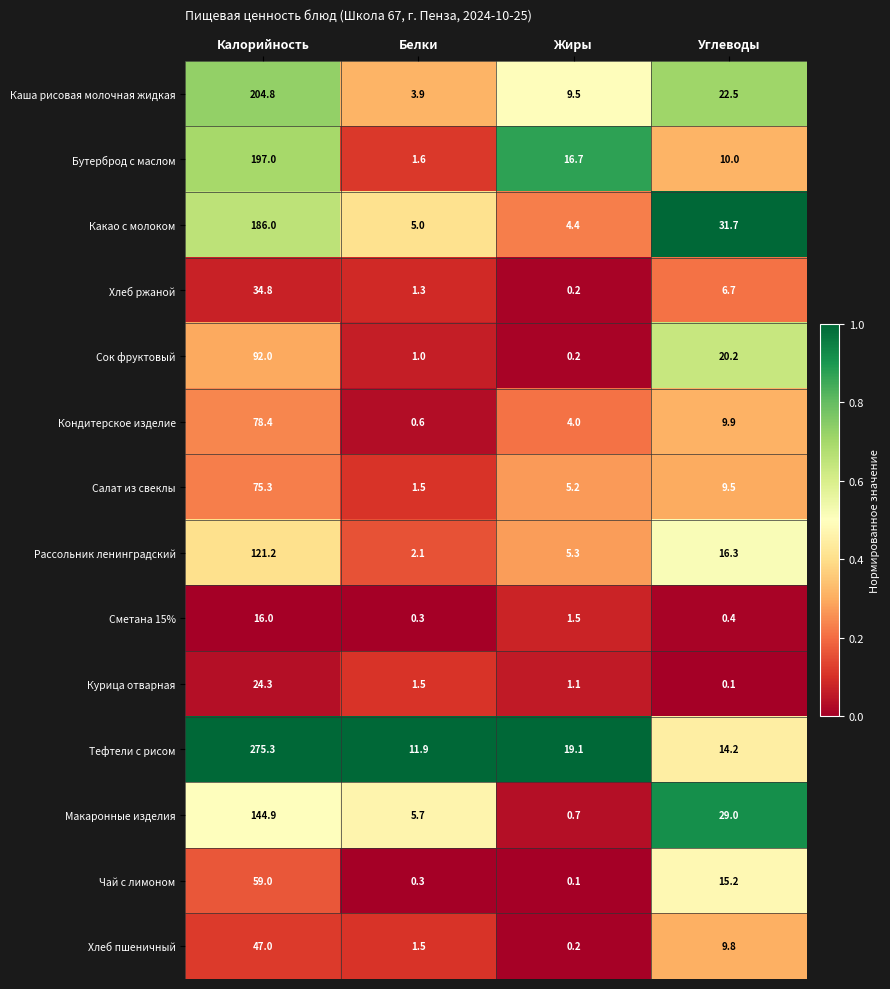

What is the difference between the highest and lowest values at Калорийность?

259.3